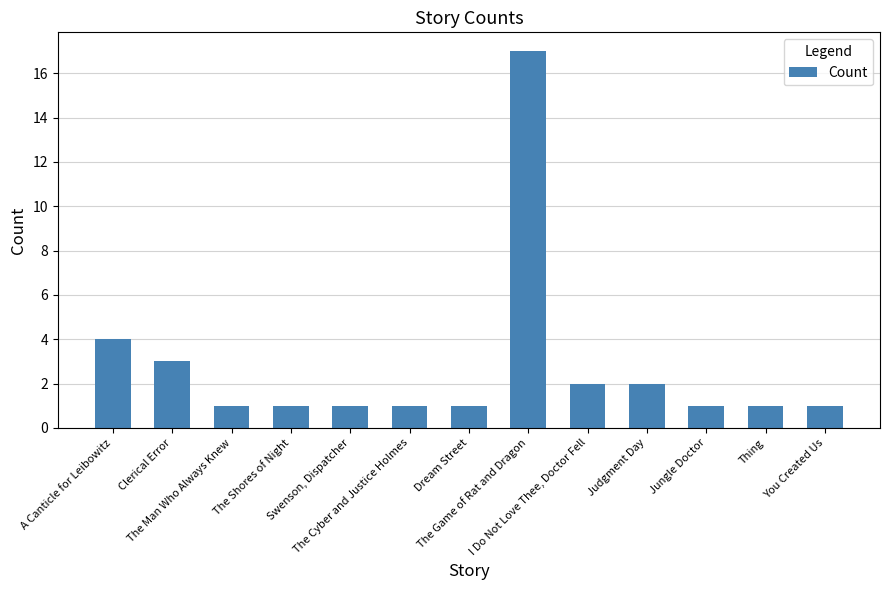

What position from the left is Judgment Day?

10